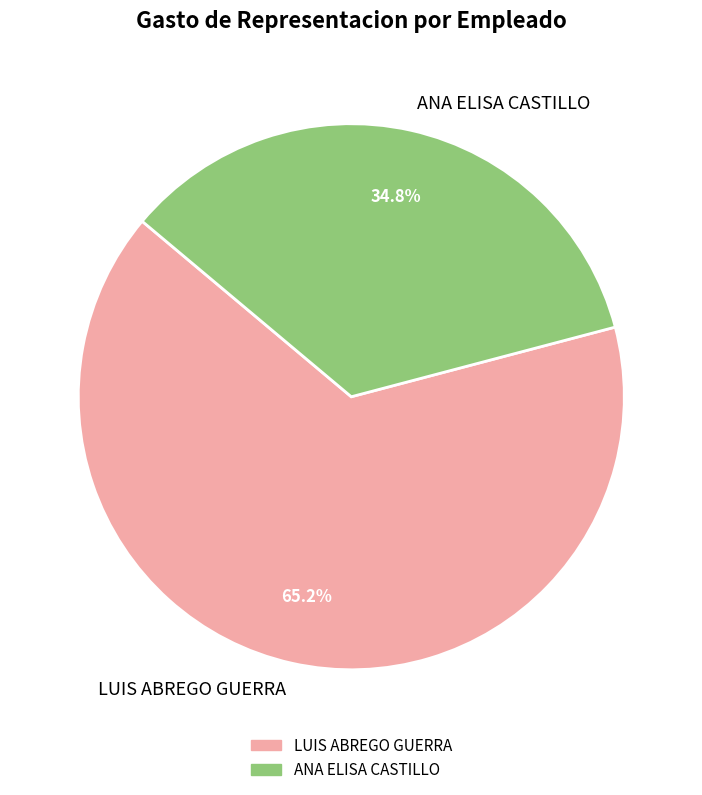

Is the sum of LUIS ABREGO GUERRA and ANA ELISA CASTILLO greater than half?

Yes